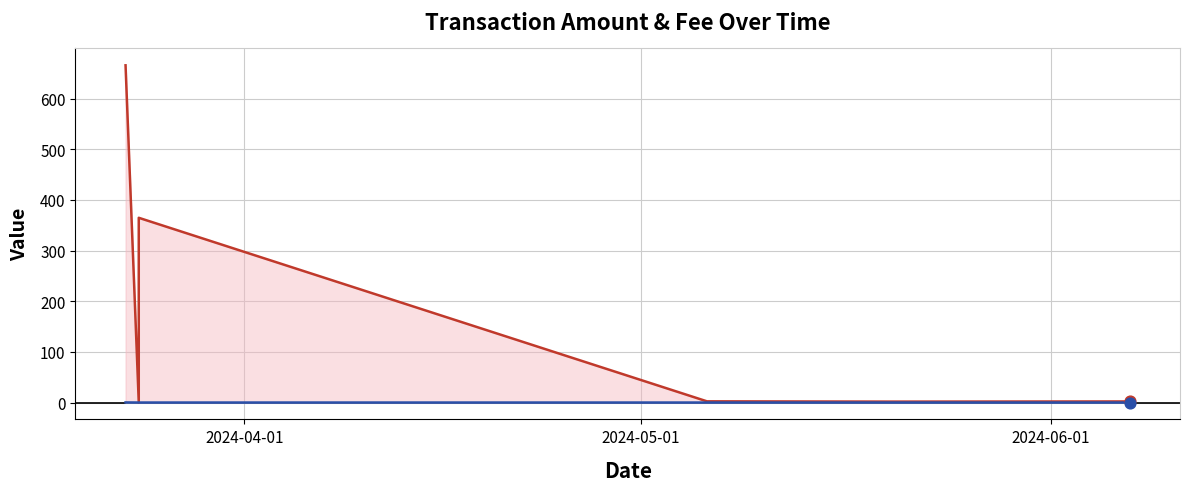

Is the value of Amount at 3 greater than the value of Fee at 2024-04-01?

Yes